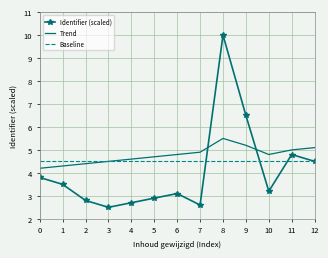

Where is Identifier (scaled) nearest to the value 6?

9